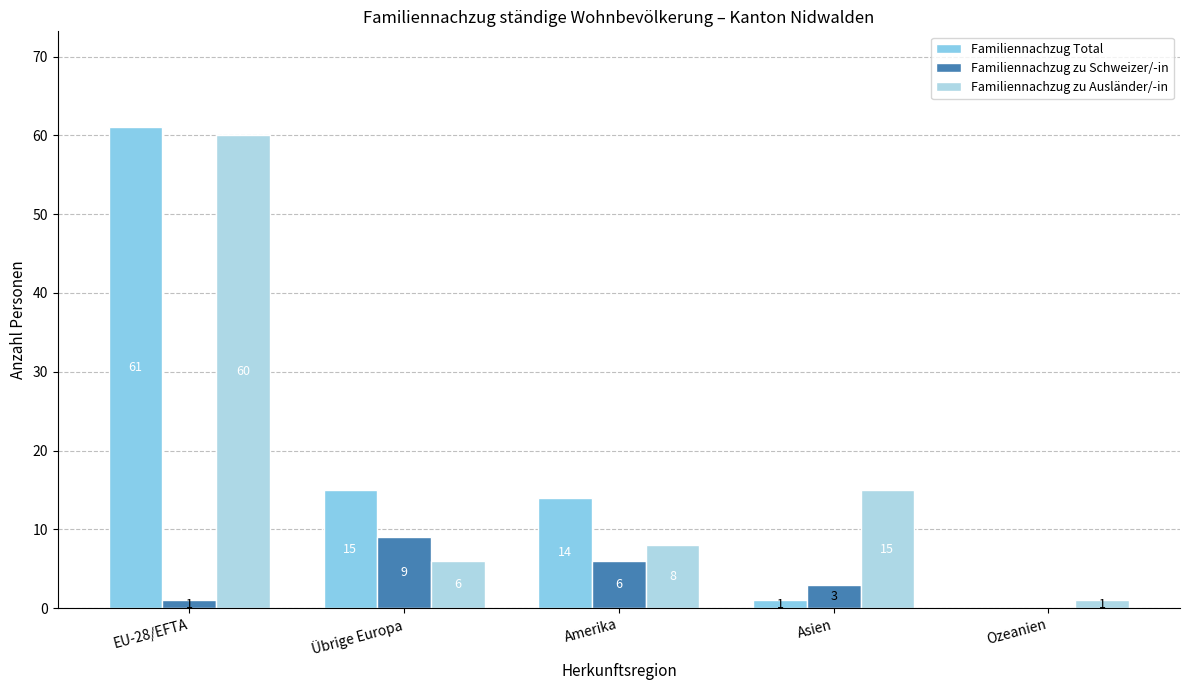

What is the spread (max minus min) of values at EU-28/EFTA?

60